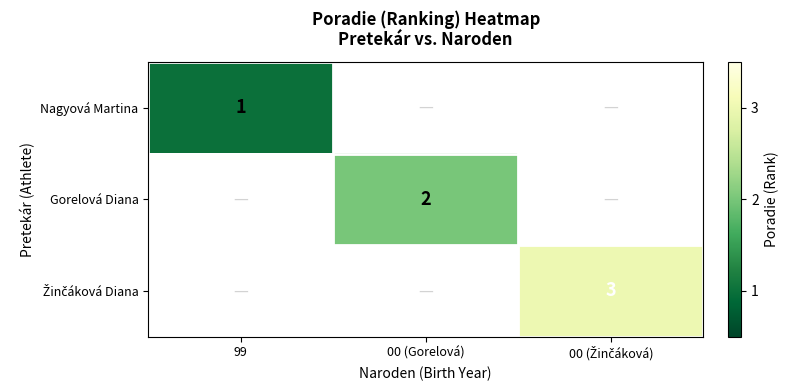

Is it true that Nagyová Martina equals 0.6 at 99?

False